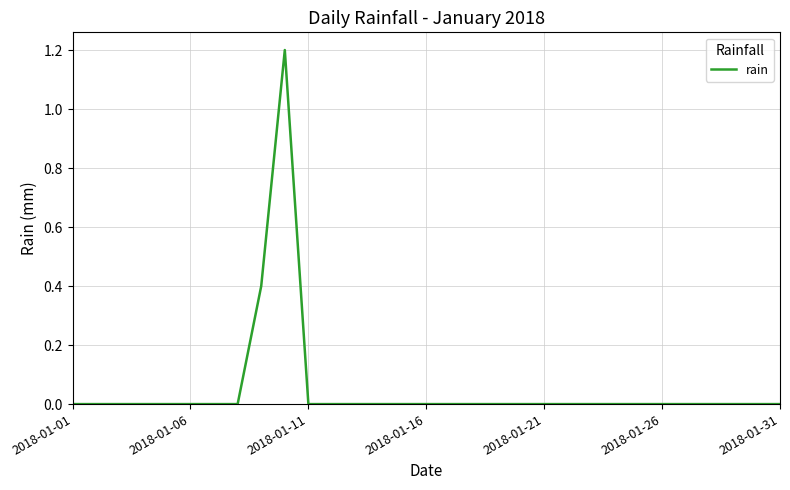

What is the difference between the maximum and minimum values?

1.2